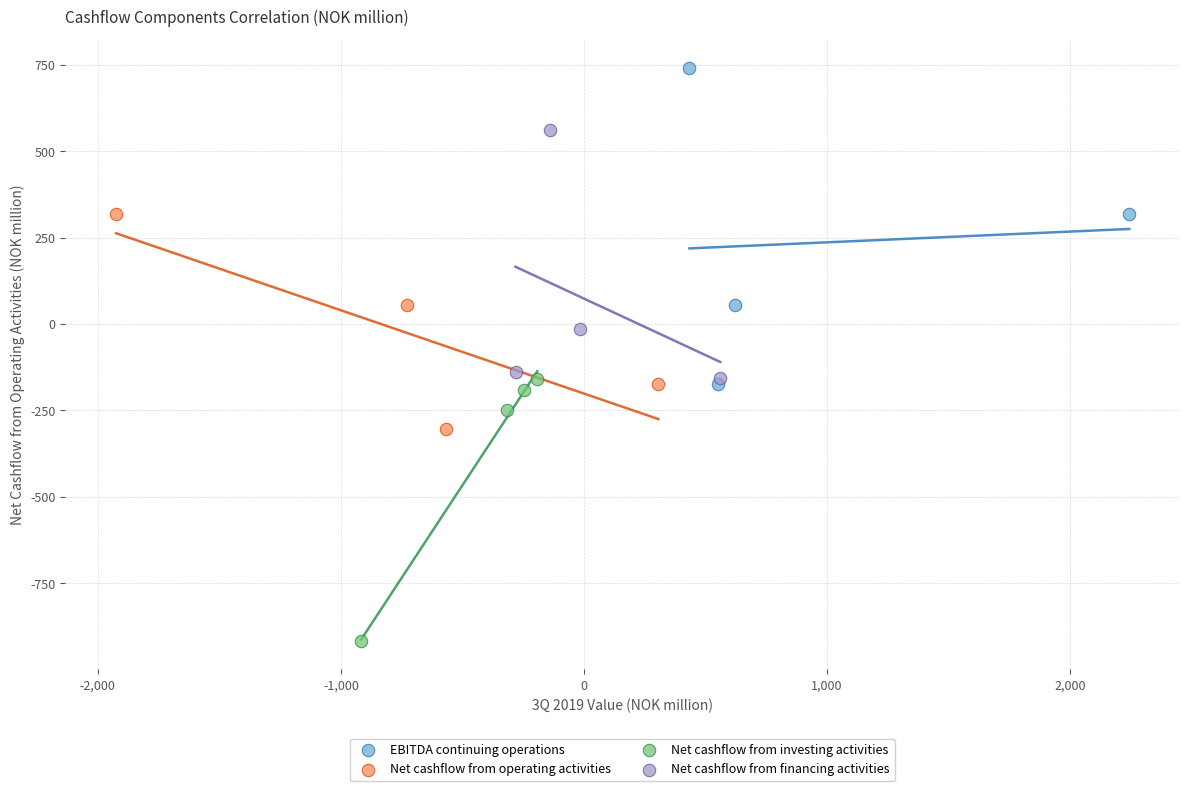

Which series reaches the maximum Y coordinate?

EBITDA continuing operations